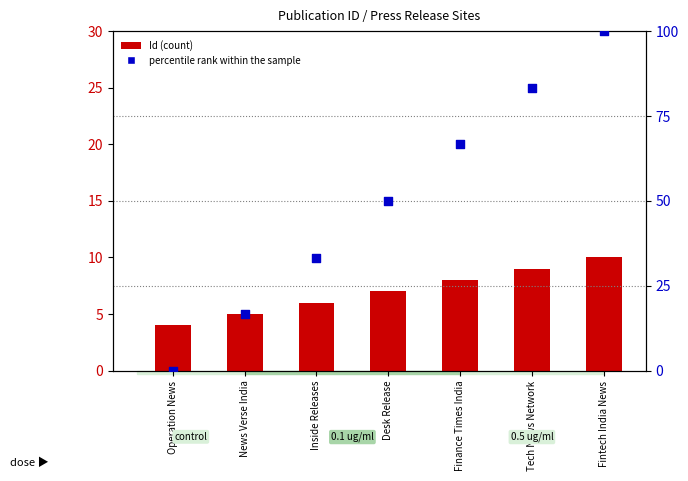

What is the total value across all series at Desk Release?

57.0